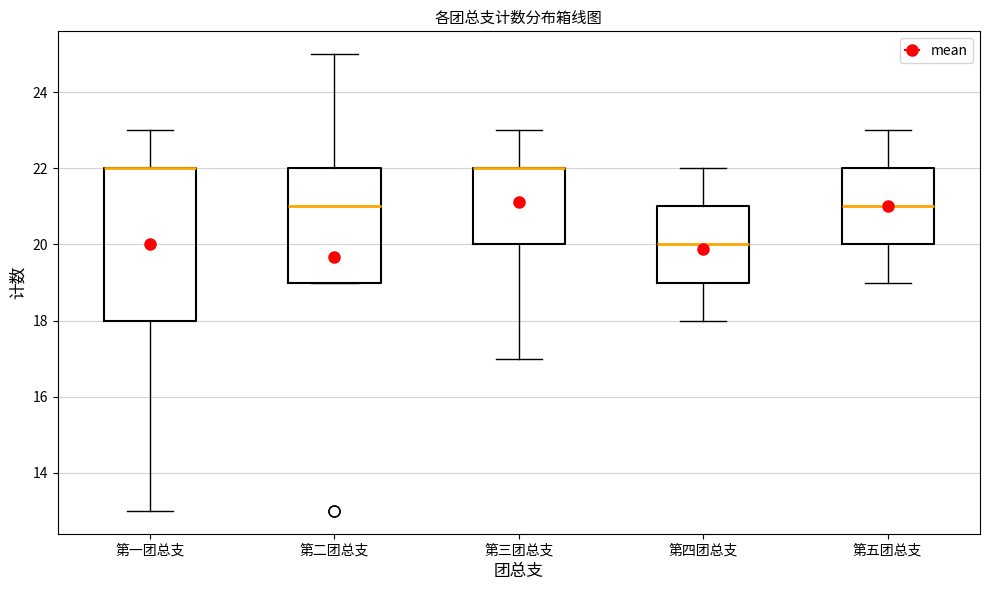

Comparing the boxes themselves (not the whiskers), which one is the tallest?

第一团总支